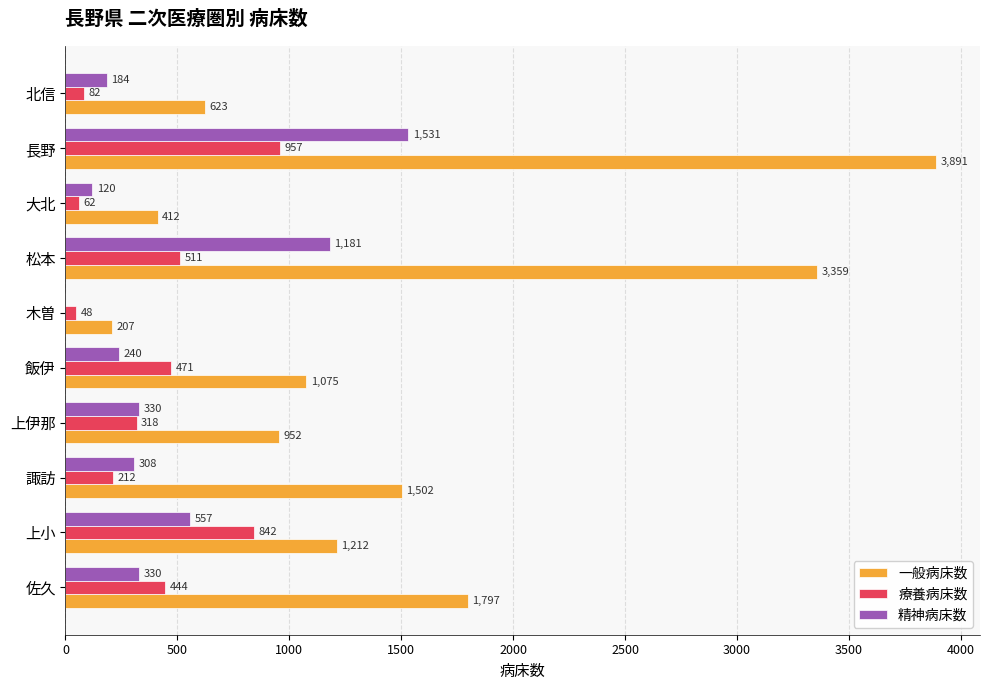

Is the value of 療養病床数 at 上伊那 greater than the value of 精神病床数 at 長野?

No